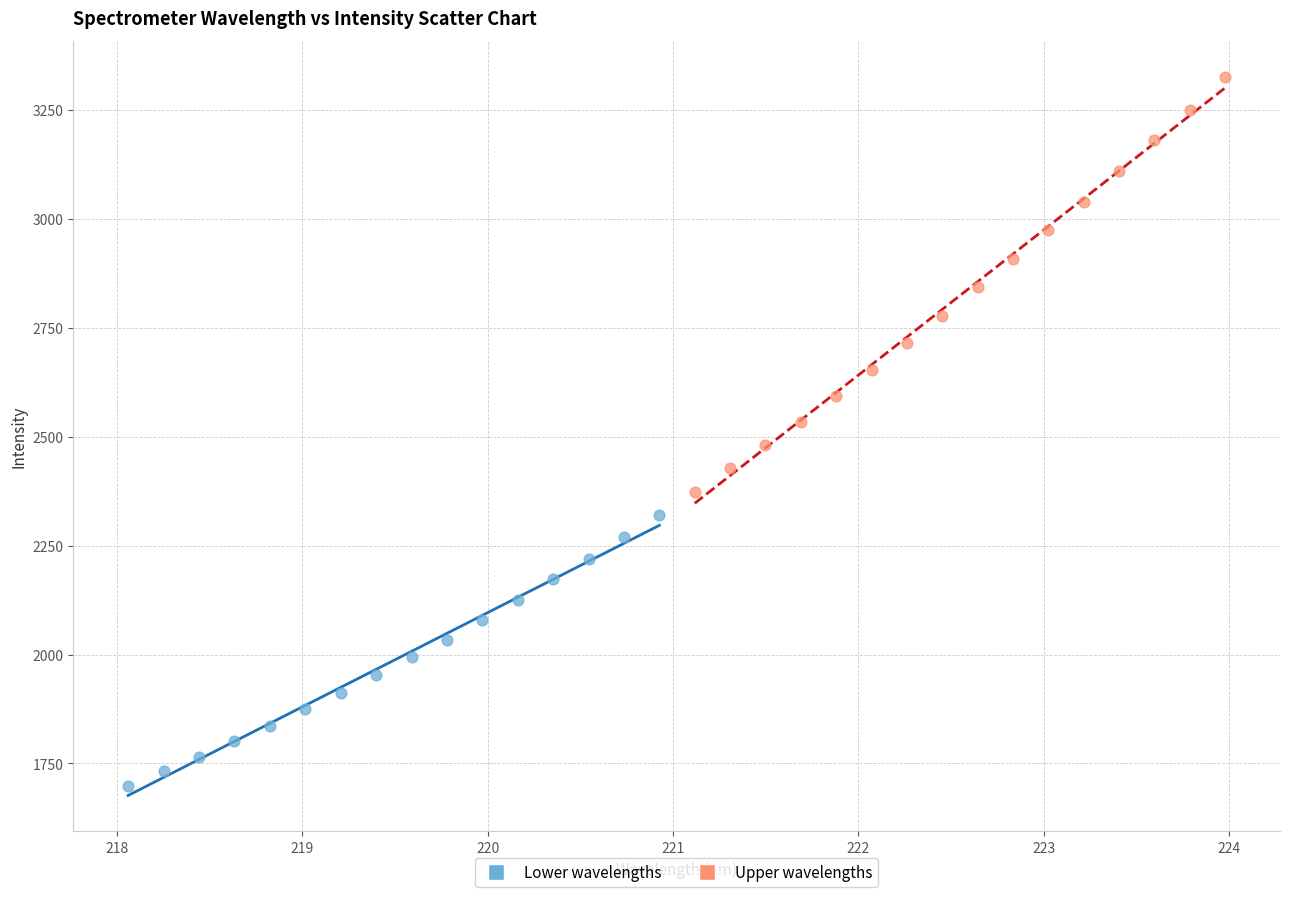

Which series has the widest spread of Y values?

Upper wavelengths